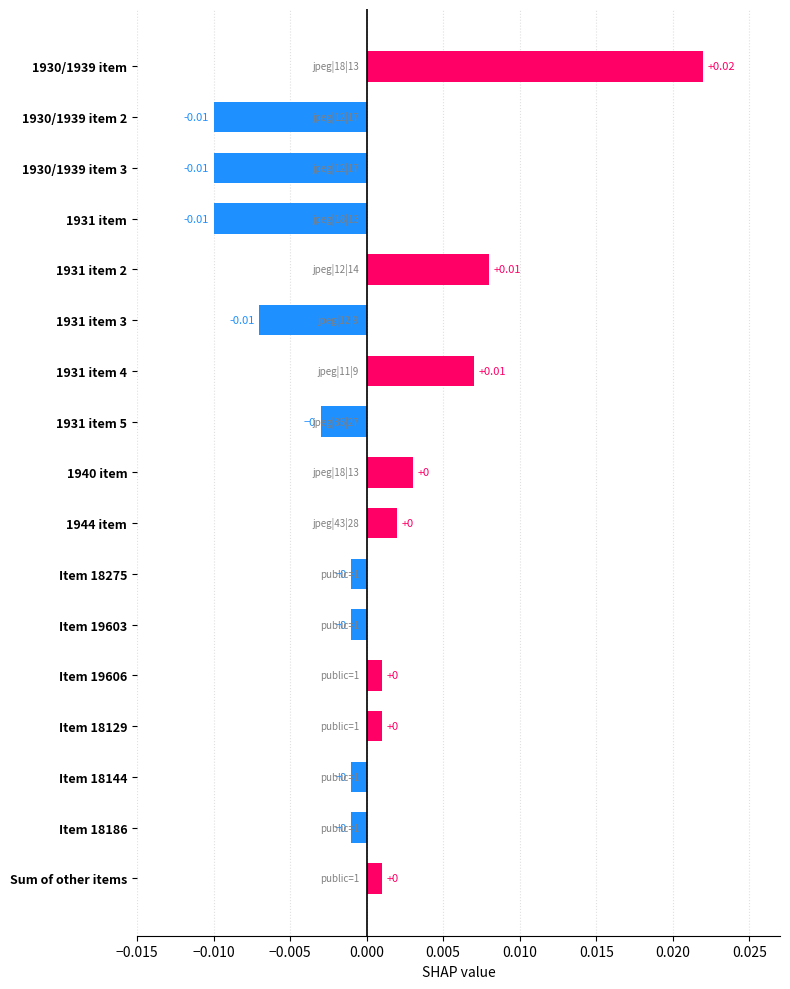

Which has a higher value, Sum of other items or 1930/1939 item 3?

Sum of other items